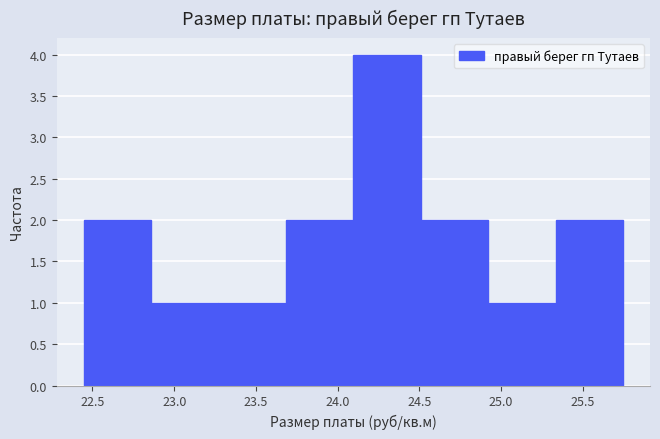

Reading left to right, list every bar in this chart as the range it spans on the x-axis followed by its height. Neither the bar edges nor the heights are printed on the chart, so give them approximately, as read against the axes.

22.45 to 22.85: 2
22.85 to 23.25: 1
23.25 to 23.70: 1
23.70 to 24.10: 2
24.10 to 24.50: 4
24.50 to 24.90: 2
24.90 to 25.35: 1
25.35 to 25.75: 2